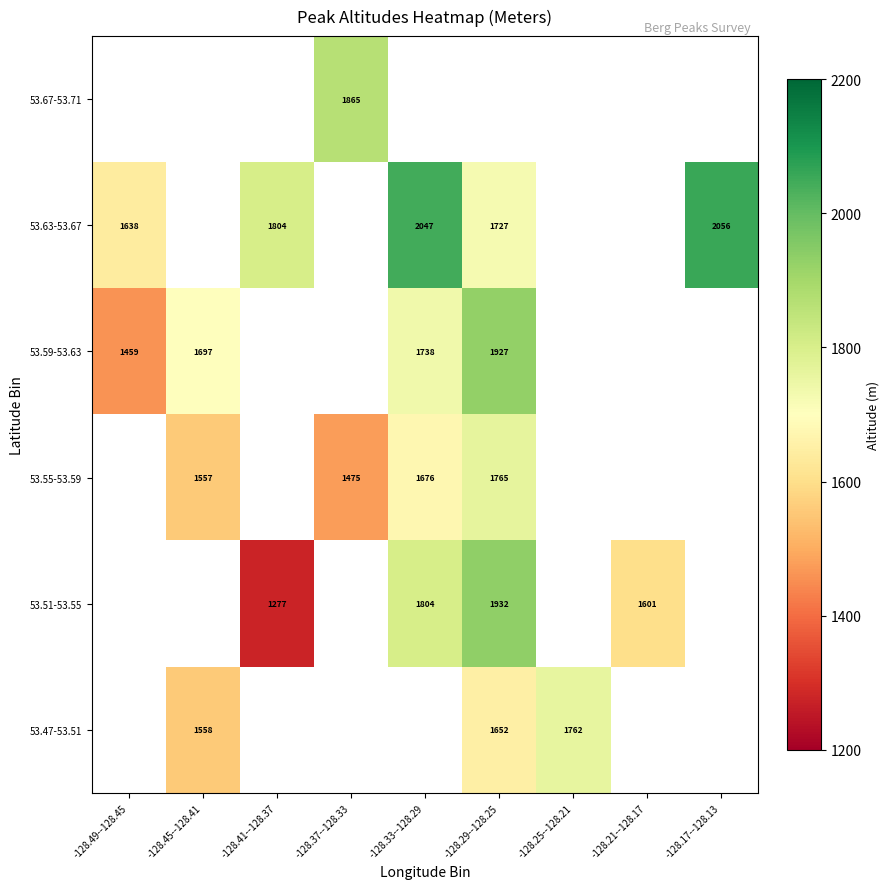

The value of 53.55-53.59 at -128.45--128.41 is 2644. True or false?

False